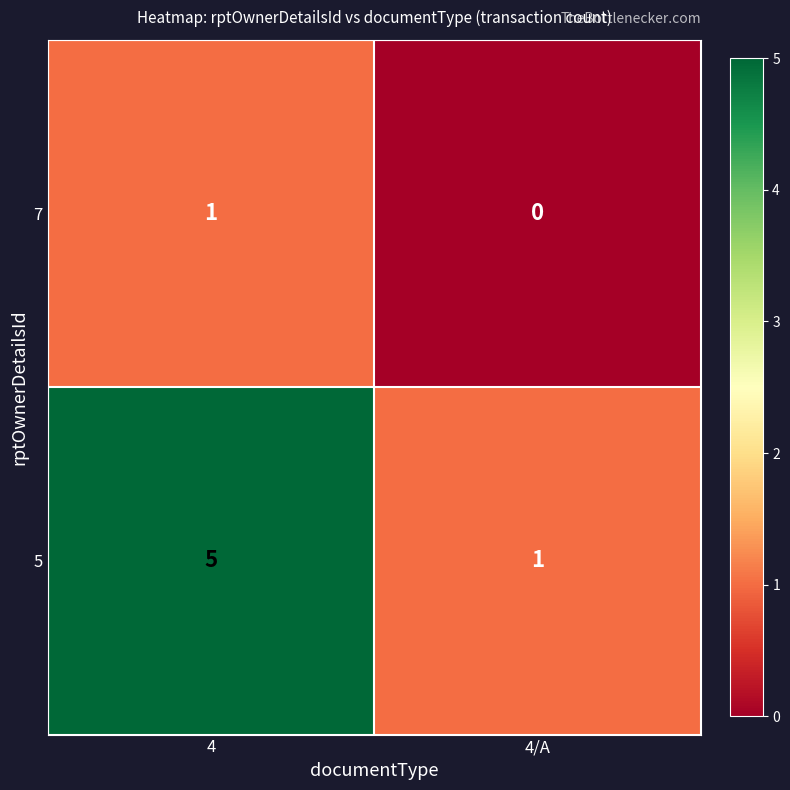

What is the difference between the highest and lowest values at 4/A?

1